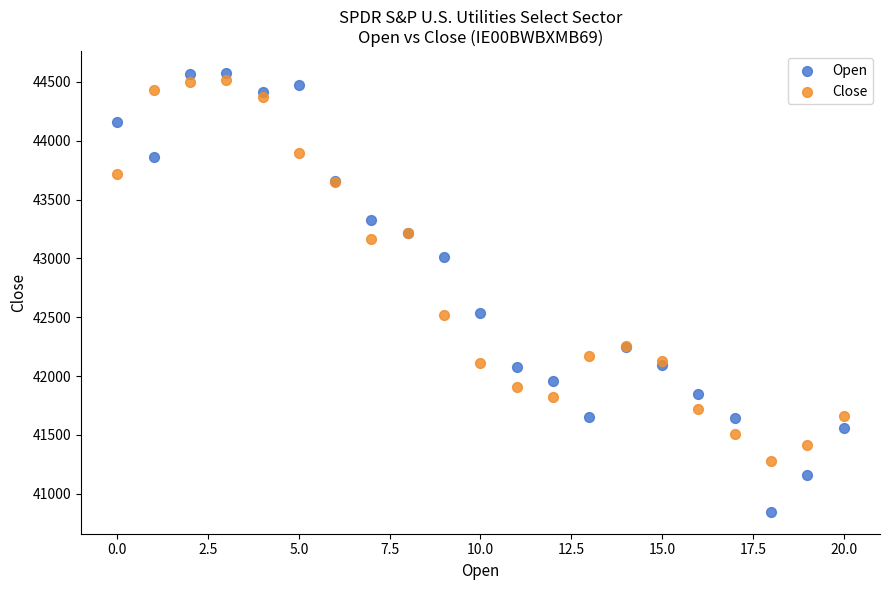

In the Close series, what Y value is closest to 42899?

43164